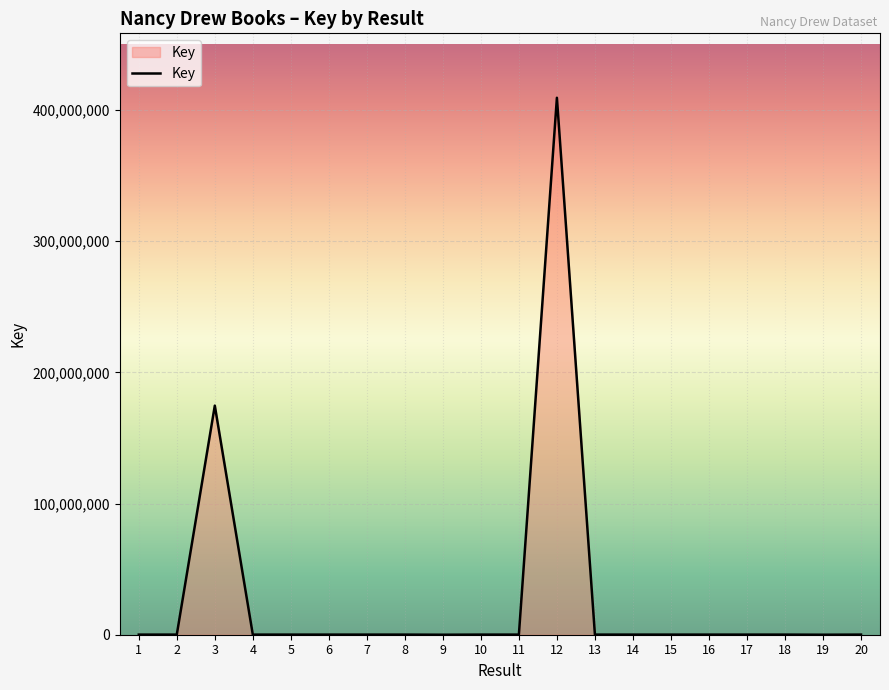

What is the greatest value displayed?

409427990